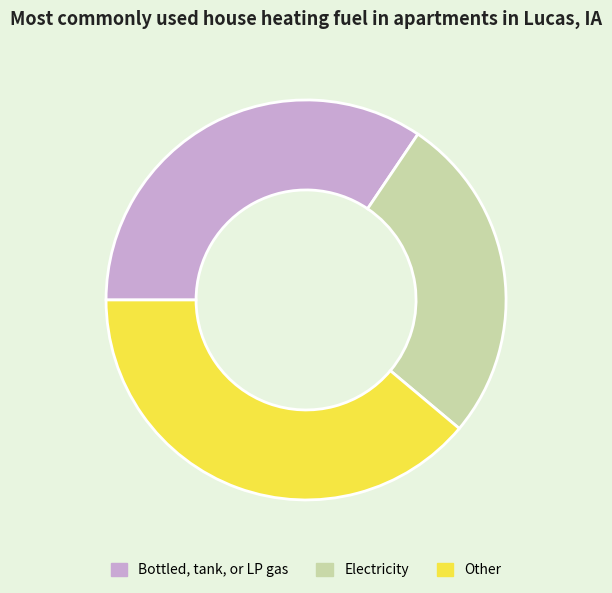

What is the smallest slice in the pie chart?

Electricity